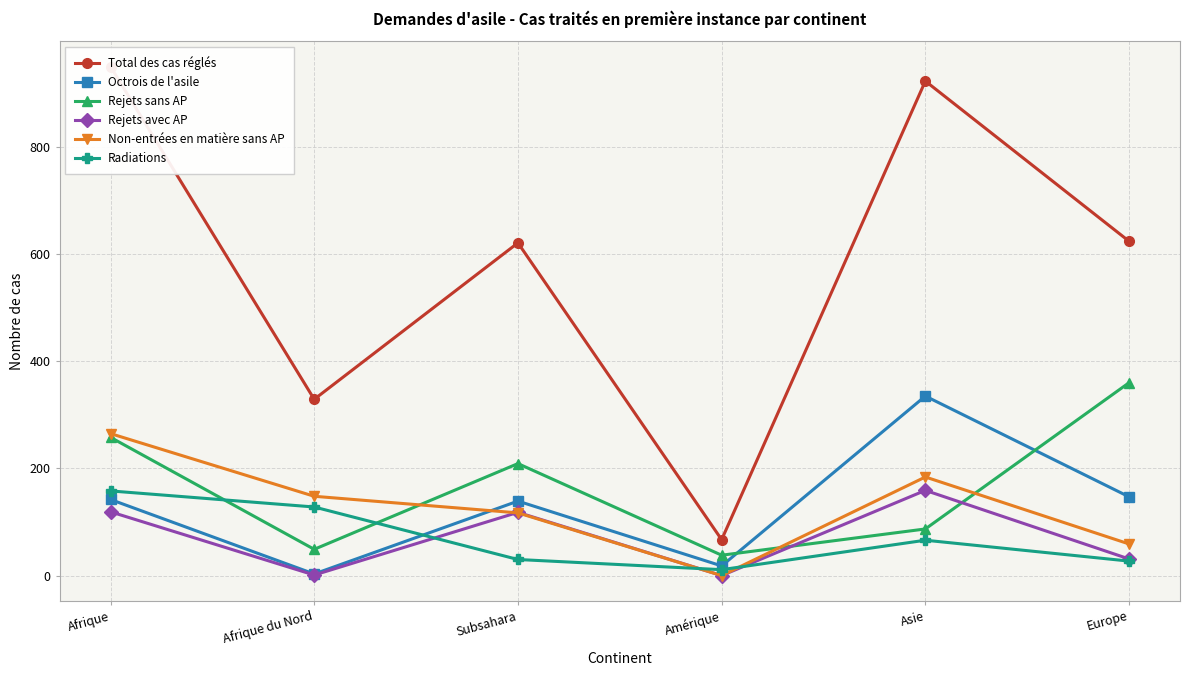

At how many categories does at least one series exceed 513?

4